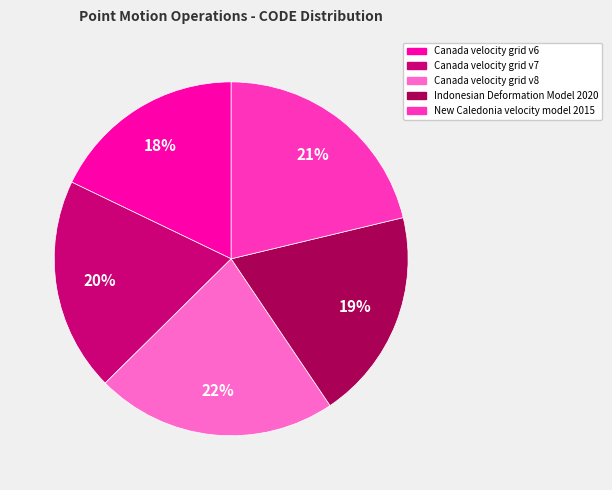

Between Canada velocity grid v7 and Canada velocity grid v6, which is larger?

Canada velocity grid v7